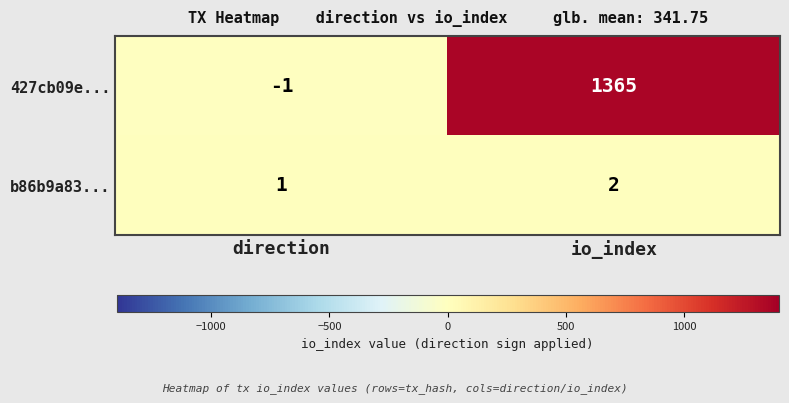

Which series changed the most between direction and io_index?

427cb09e...